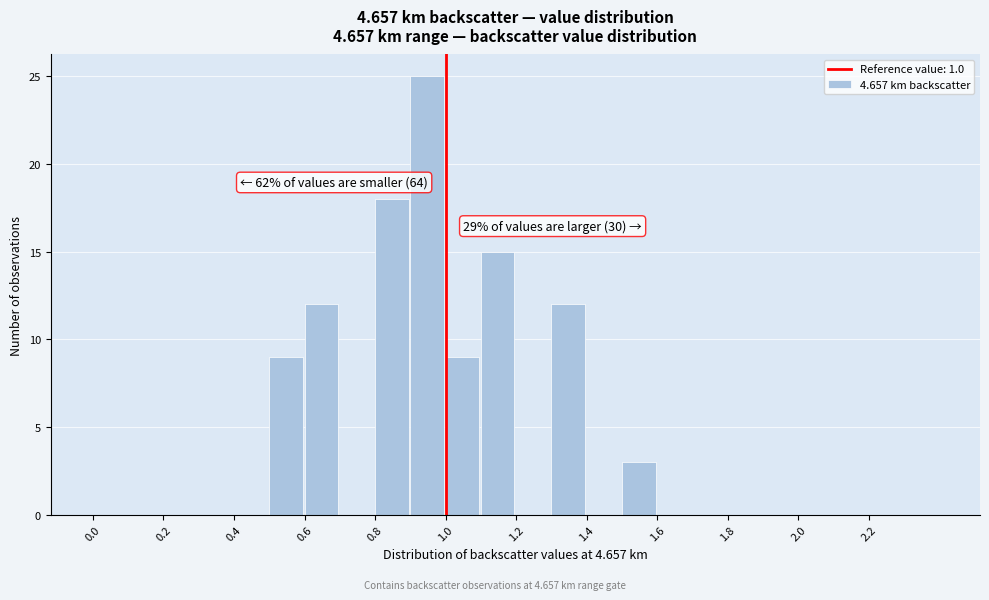

Which range on the x-axis has the tallest bar?

0.9 to 1.0